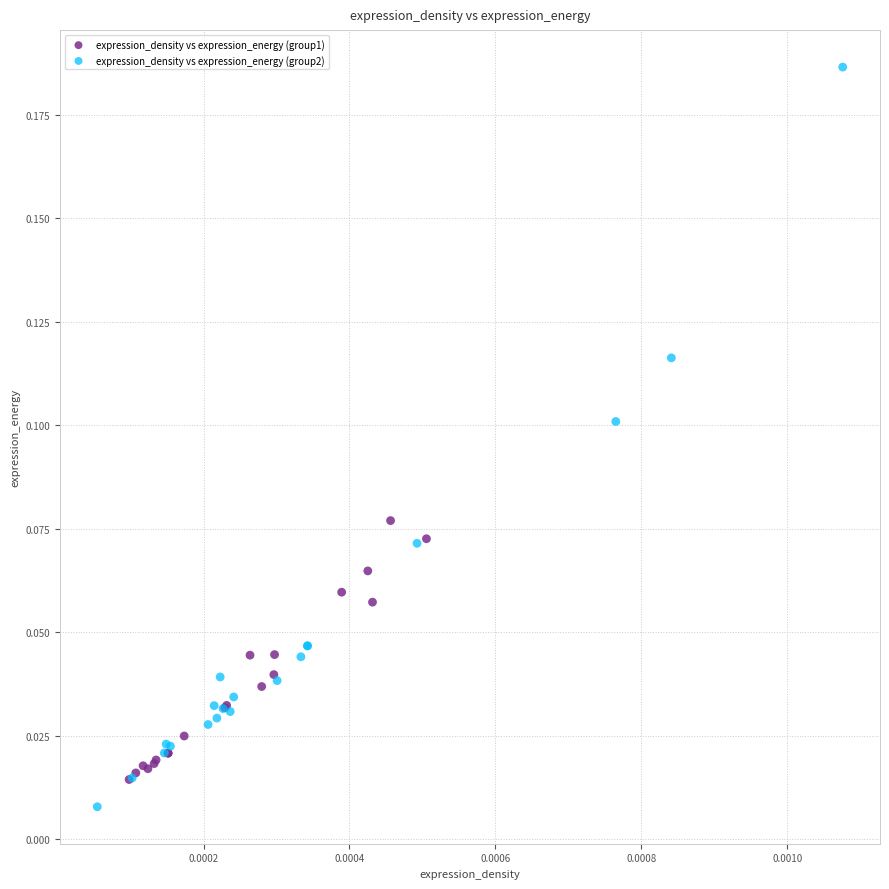

Which series has the widest spread of Y values?

expression_density vs expression_energy (group2)